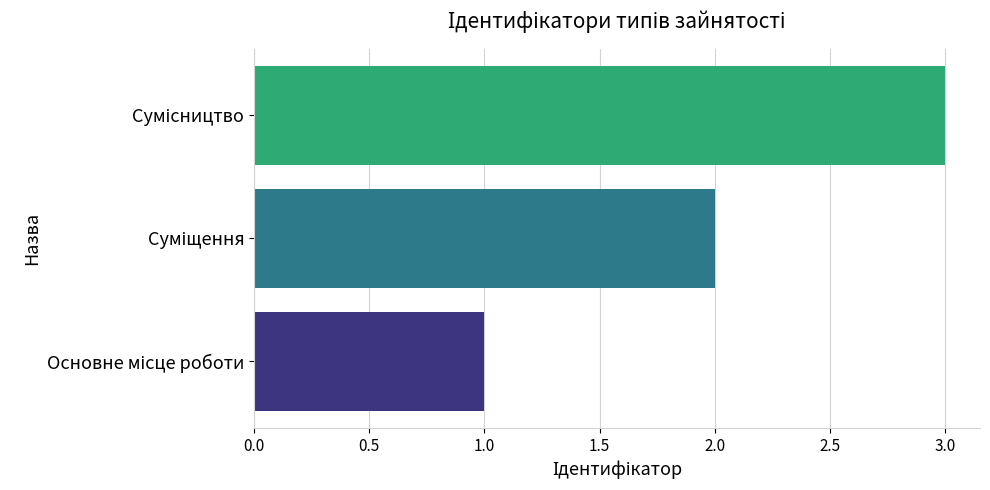

What is the greatest value displayed?

3